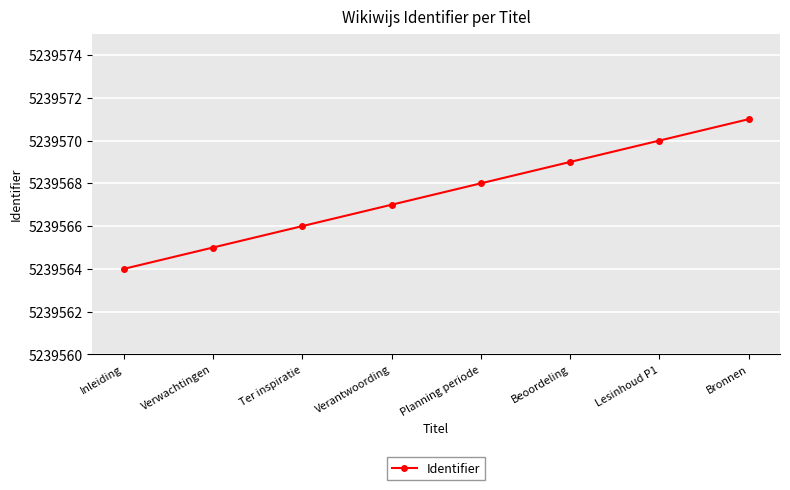

Which has a higher value, Ter inspiratie or Lesinhoud P1?

Lesinhoud P1